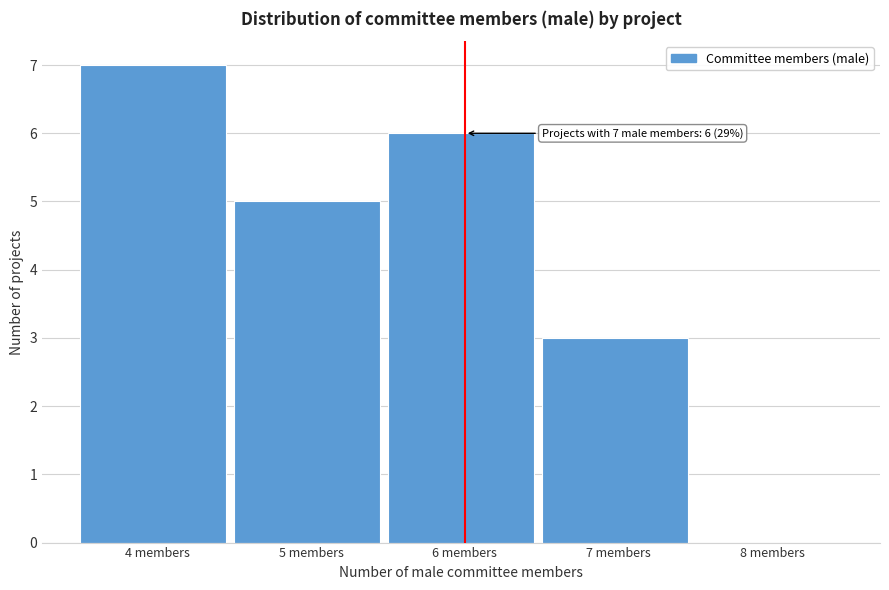

Reading left to right, list all the values displayed in this chart.

4 members=7	5 members=5	6 members=6	7 members=3	8 members=0